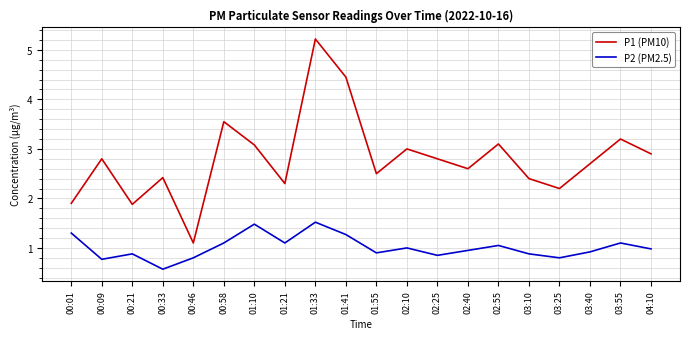

At 02:55, list the series in order from smallest to largest.

P2 (PM2.5), P1 (PM10)